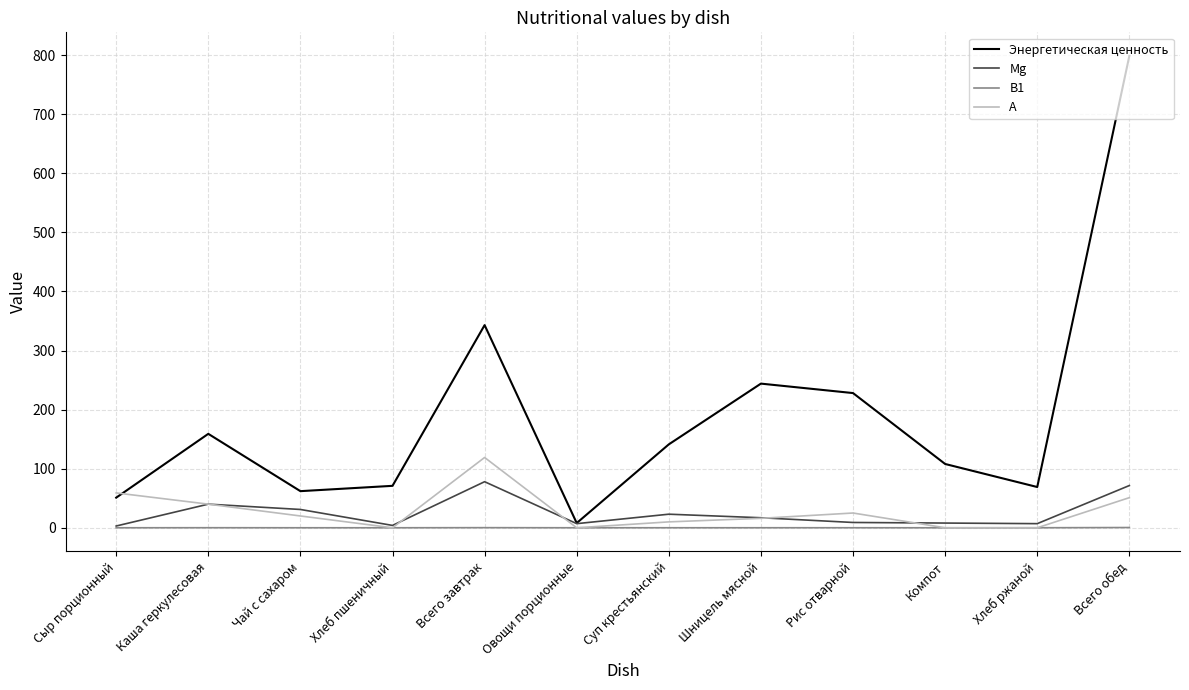

Is it true that Энергетическая ценность equals 343.0 at Всего завтрак?

True